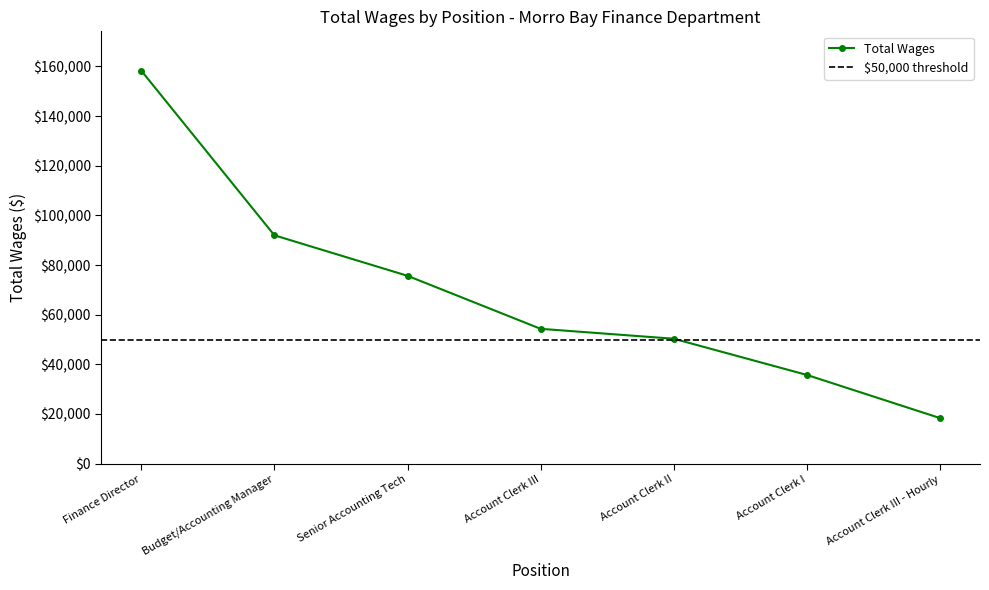

What is the label of the 7th point from the left?

Account Clerk III - Hourly